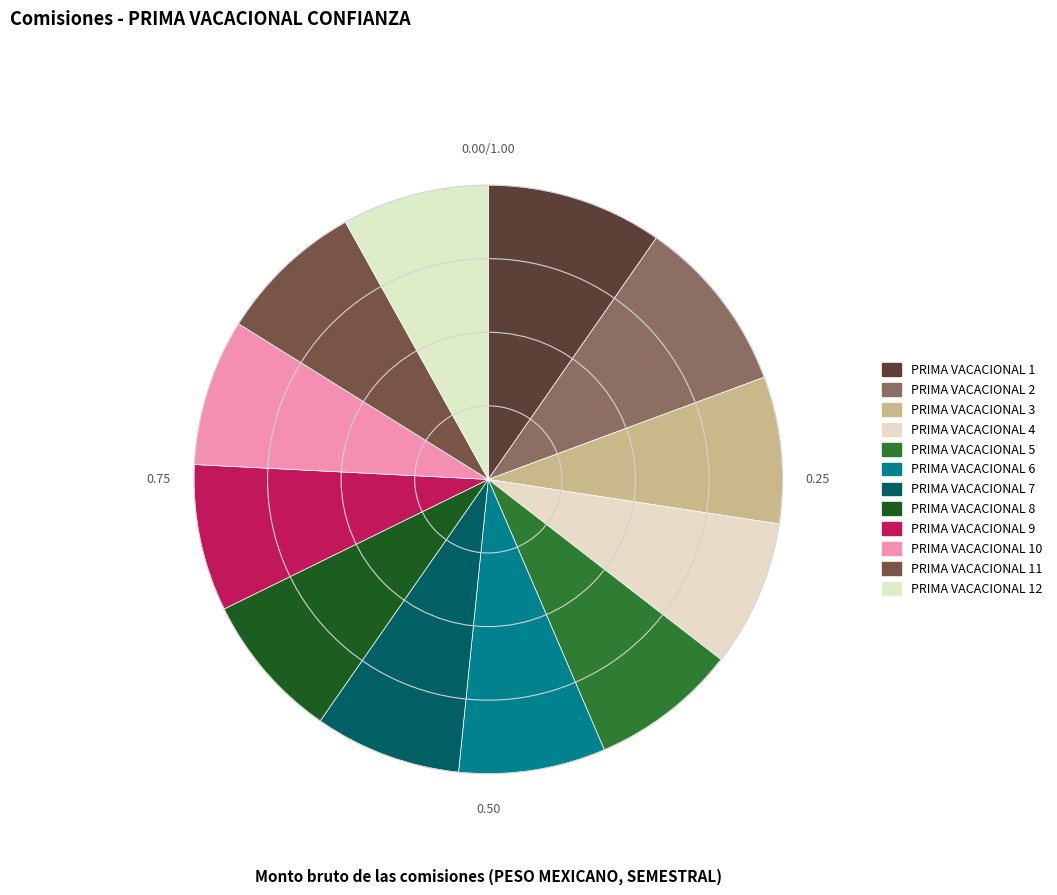

Count the number of slices in the pie.

12